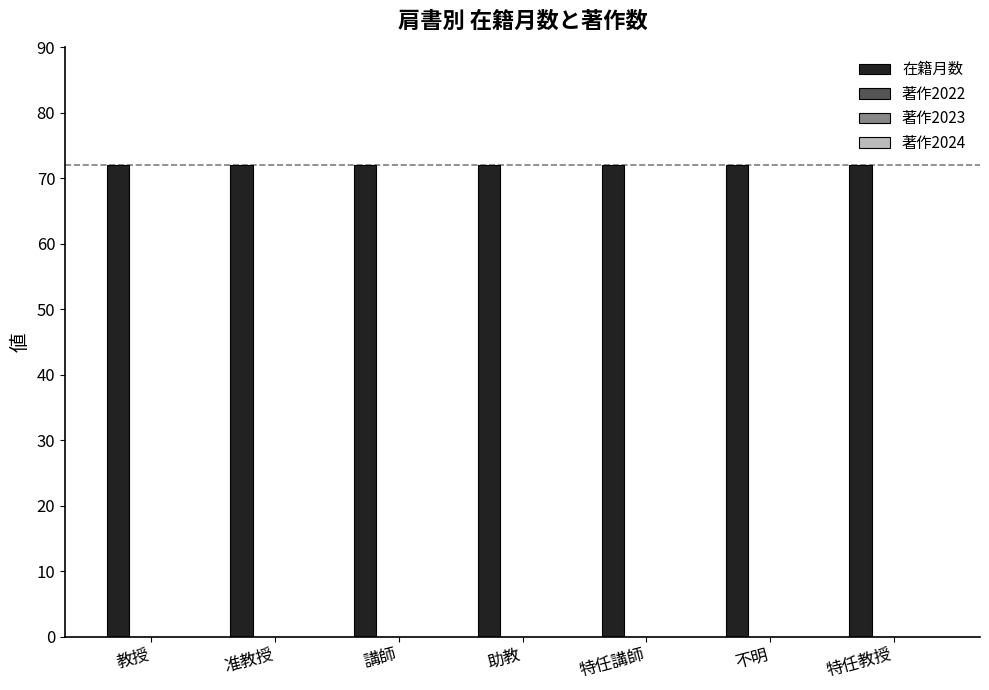

List the series in order of their peak value, lowest first.

著作2022, 著作2023, 著作2024, 在籍月数